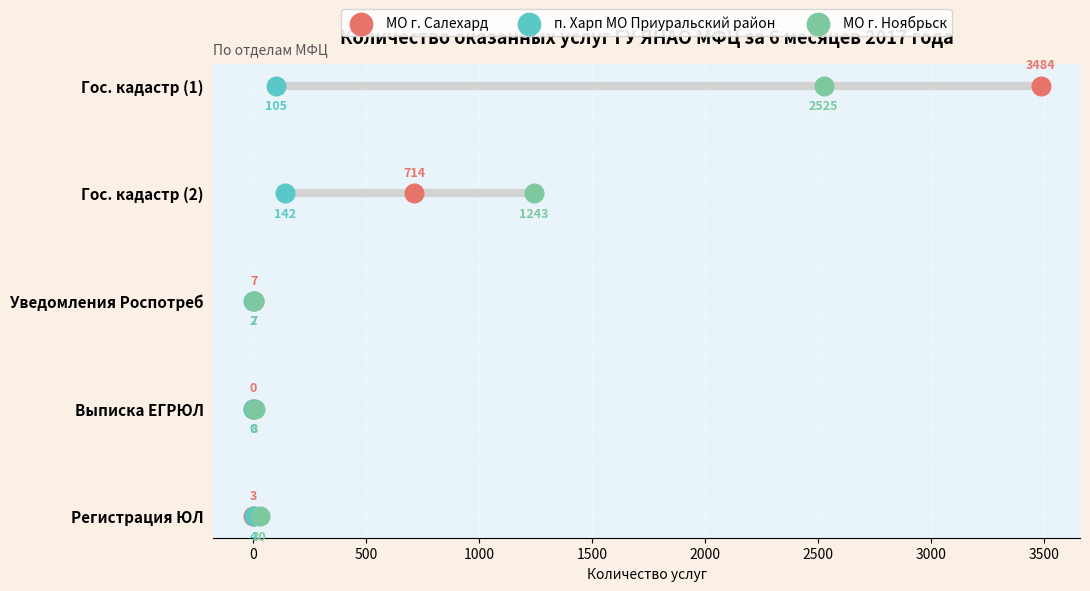

Which series reaches the maximum Y coordinate?

МО г. Салехард